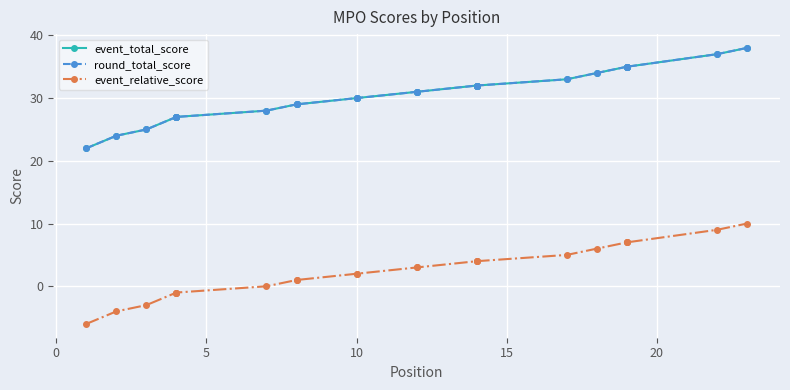

How many distinct data groups are displayed?

3